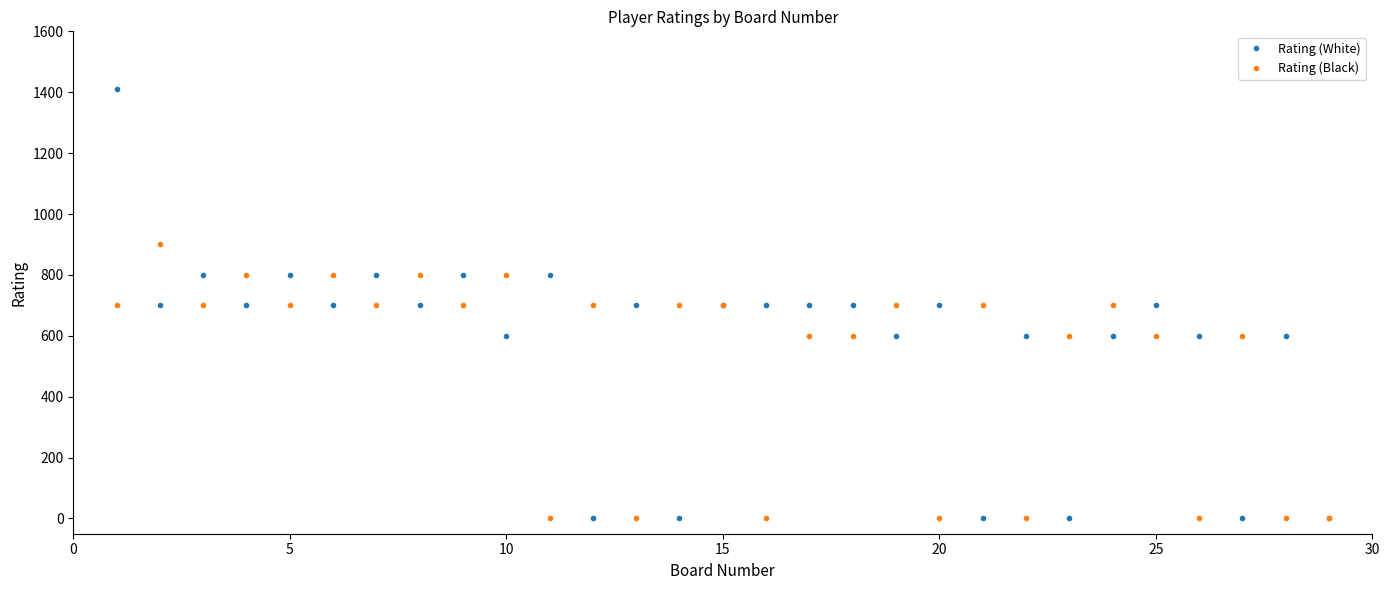

At how many categories does at least one series exceed 31?

28